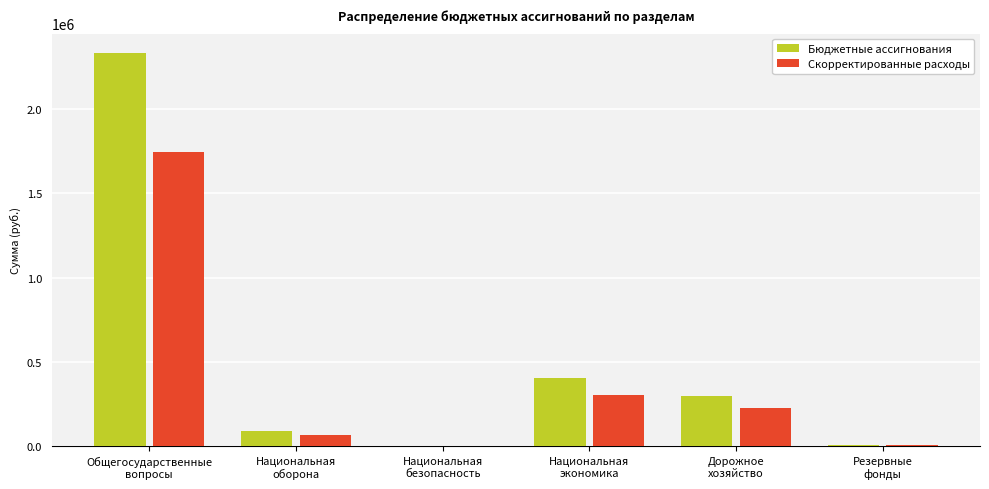

What is the highest value of the Скорректированные расходы series?

1747500